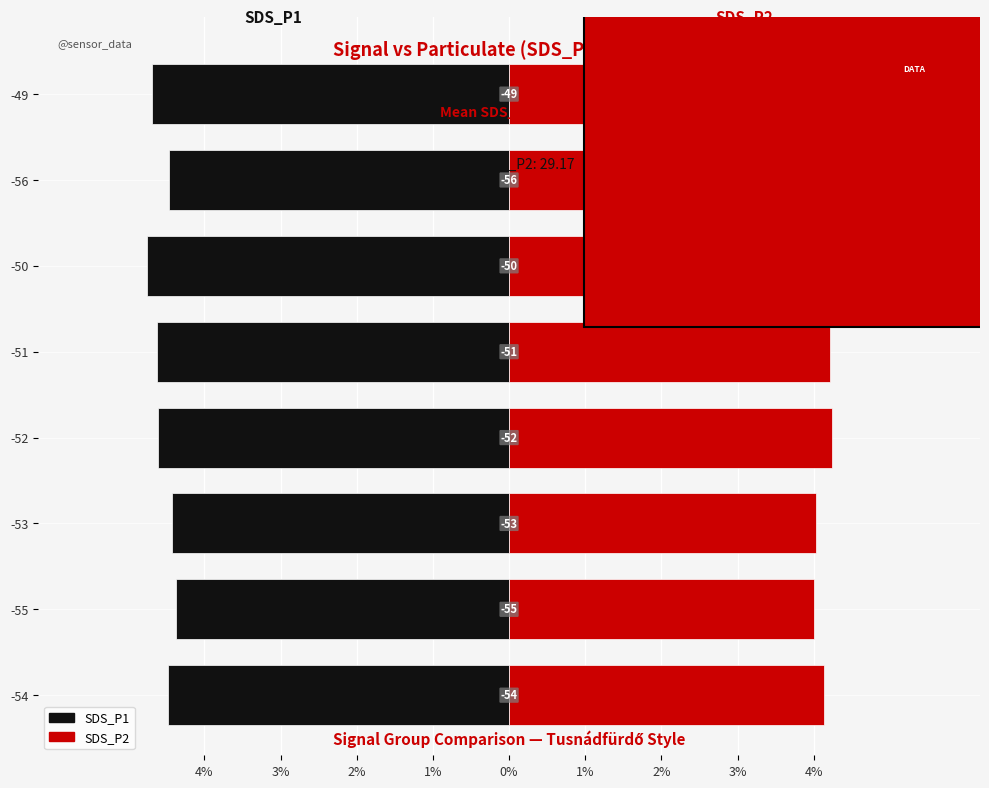

What position from the right is -55?

7